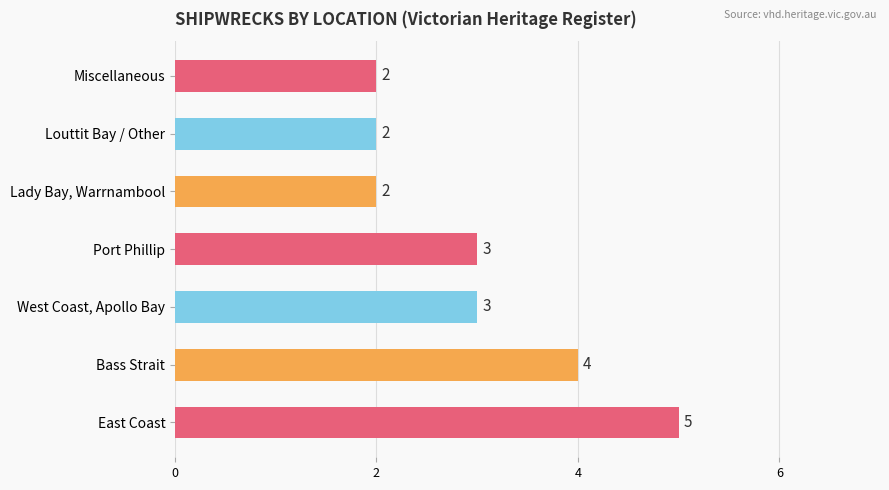

What is the ratio of the value at West Coast, Apollo Bay to the value at Louttit Bay / Other?

1.5